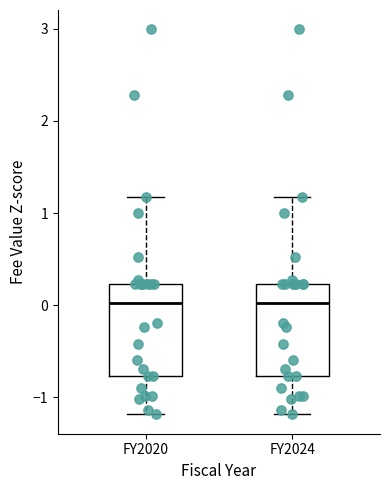

Reading left to right, read every box against the y-axis: the position of its median line, the range the box covers, and the ends of its whiskers. The values are not printed on the chart, so give them approximately, as read against the axis.

FY2020: median 0.0, box -0.8 to 0.2, whiskers -1.2 to 1.2
FY2024: median 0.0, box -0.8 to 0.2, whiskers -1.2 to 1.2